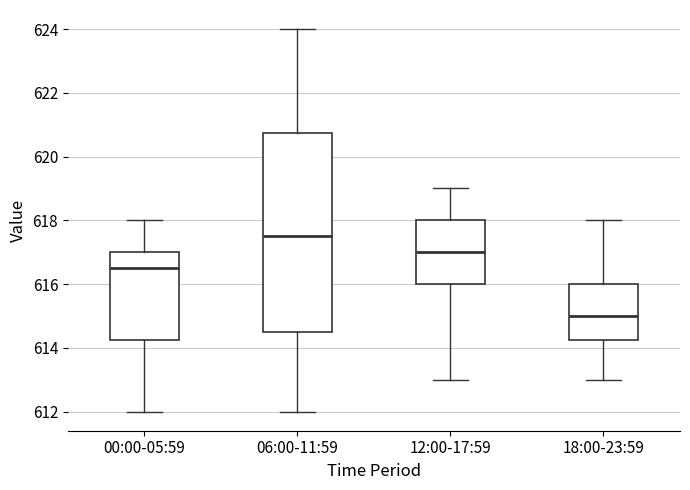

Where is the upper edge of the box for 06:00-11:59 on the y-axis? The values are not printed on the chart, so give them approximately, as read against the axis.

620.8